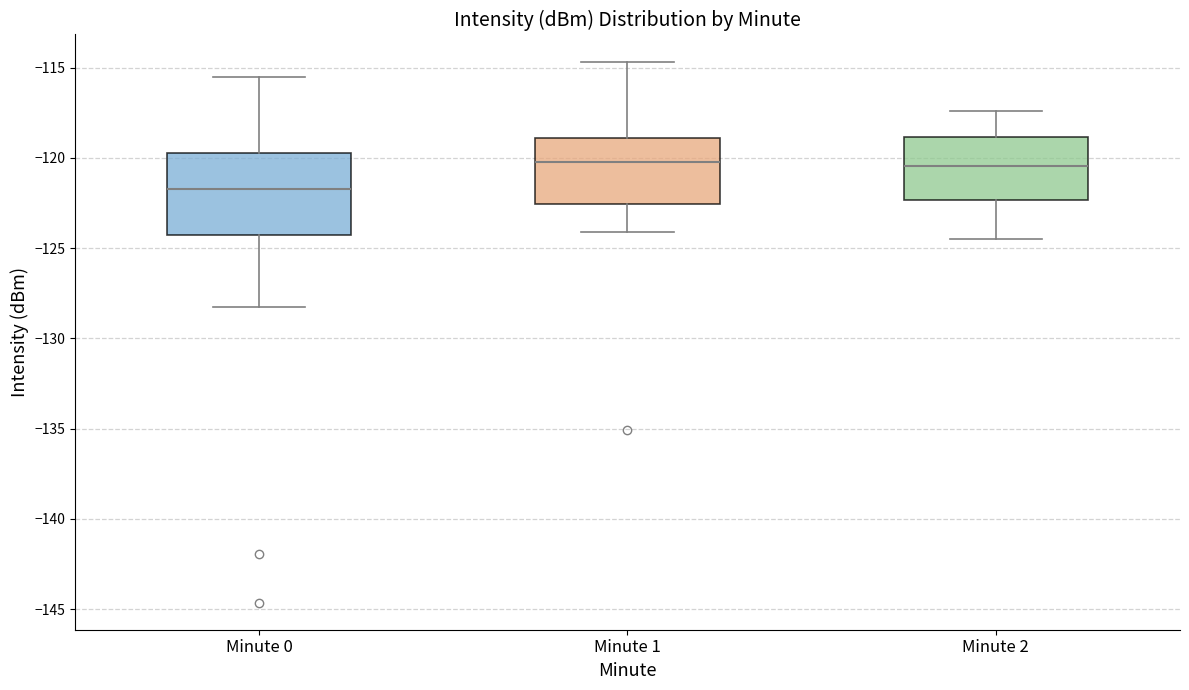

Reading left to right, transcribe this box plot: for each box, give where its median line is, the range the box spans, and where its two whiskers end, as read against the y-axis. The values are not printed on the chart, so give them approximately, as read against the axis.

Minute 0: median -121.5, box -124.0 to -119.5, whiskers -128.0 to -115.5
Minute 1: median -120.0, box -122.5 to -119.0, whiskers -124.0 to -114.5
Minute 2: median -120.5, box -122.5 to -119.0, whiskers -124.5 to -117.5